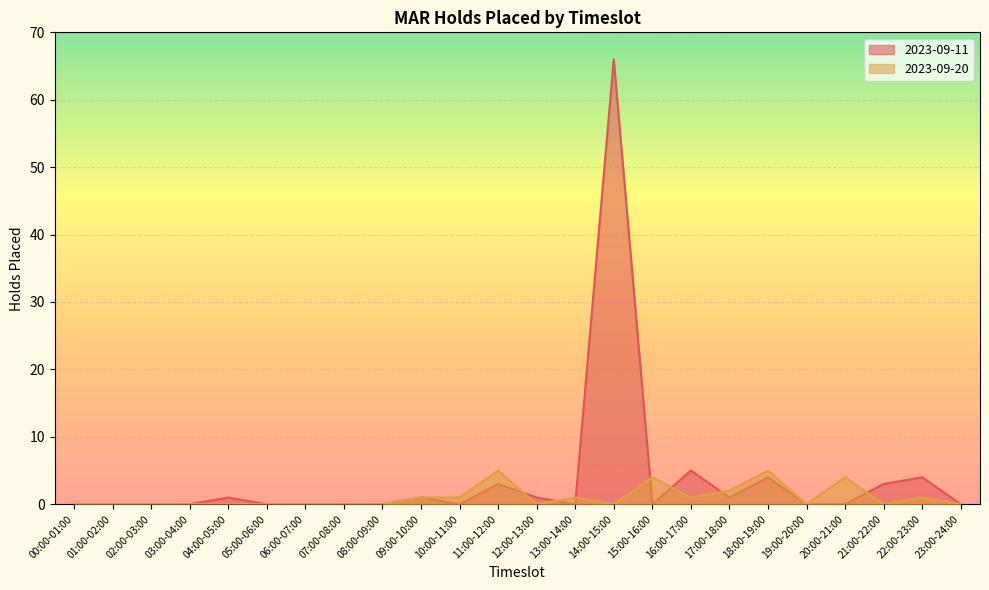

What are all the series names shown in the legend?

2023-09-11, 2023-09-20